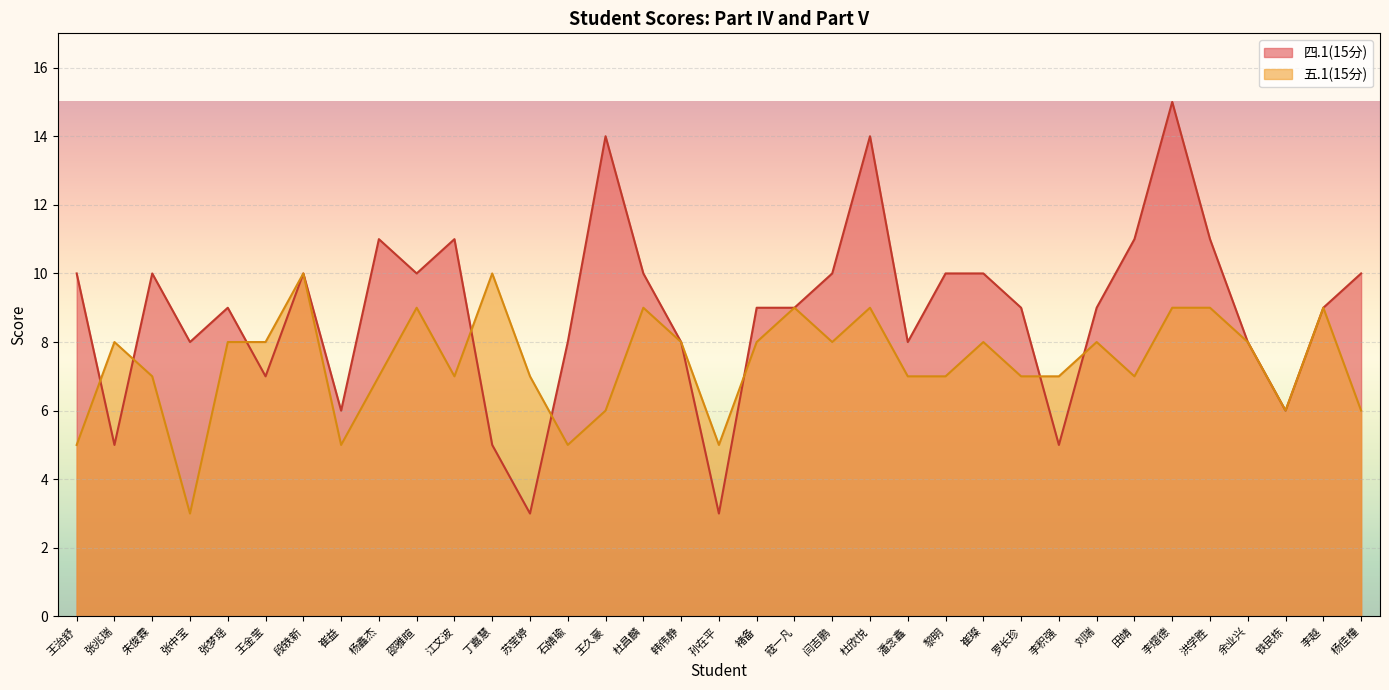

How many values in the 四.1(15分) series are below 9?

13